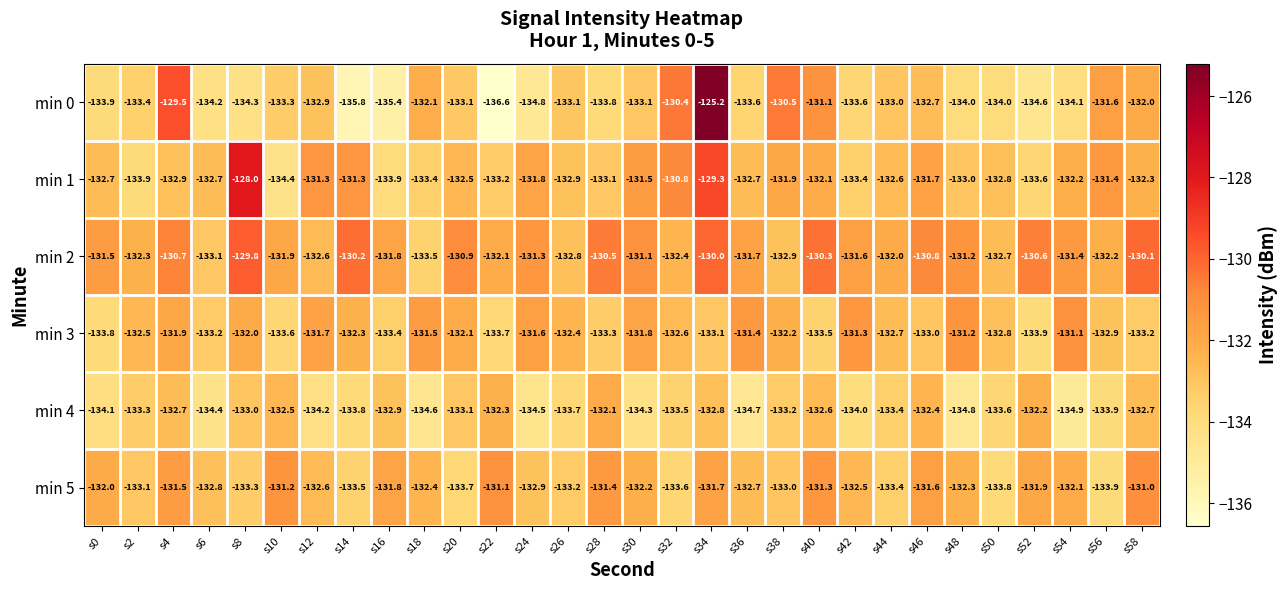

Which series has the widest spread of values?

min 0